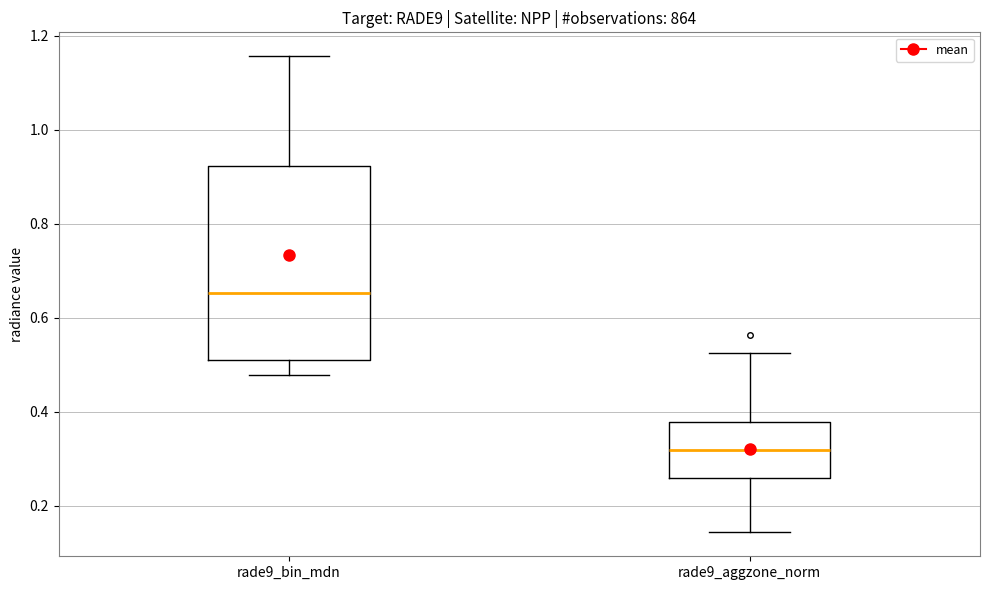

Which box is the tallest, from its lower edge to its upper edge?

rade9_bin_mdn